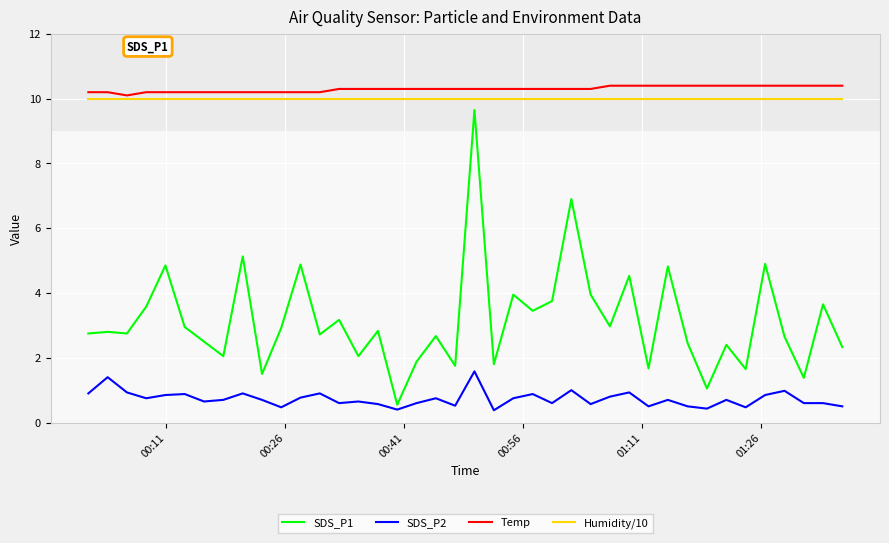

What is the minimum value for SDS_P2?

0.4